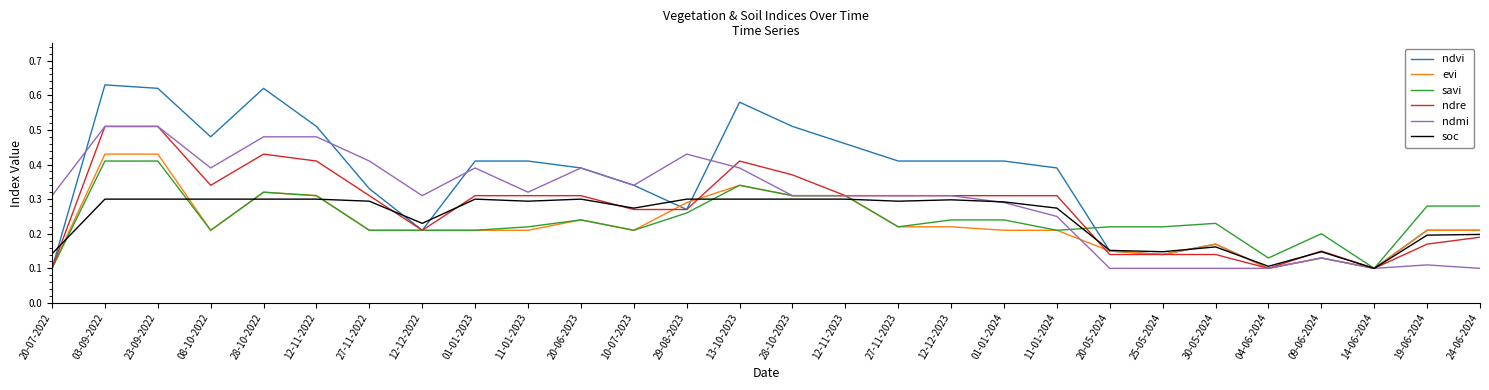

Which series has the largest total across all categories?

ndvi